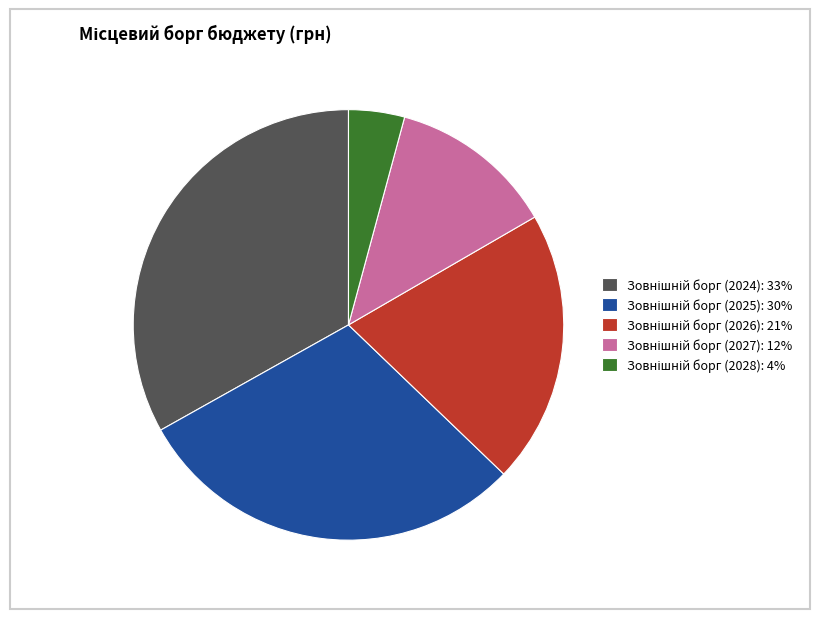

Does any single category account for the majority?

No